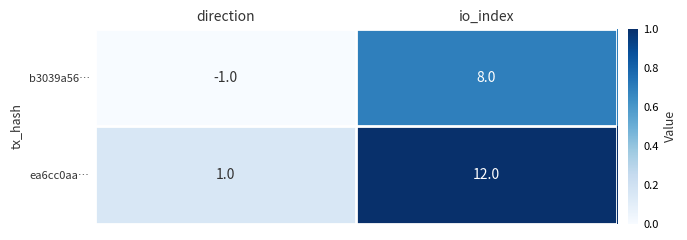

True or false: b3039a56… has a value of 0 at direction.

False